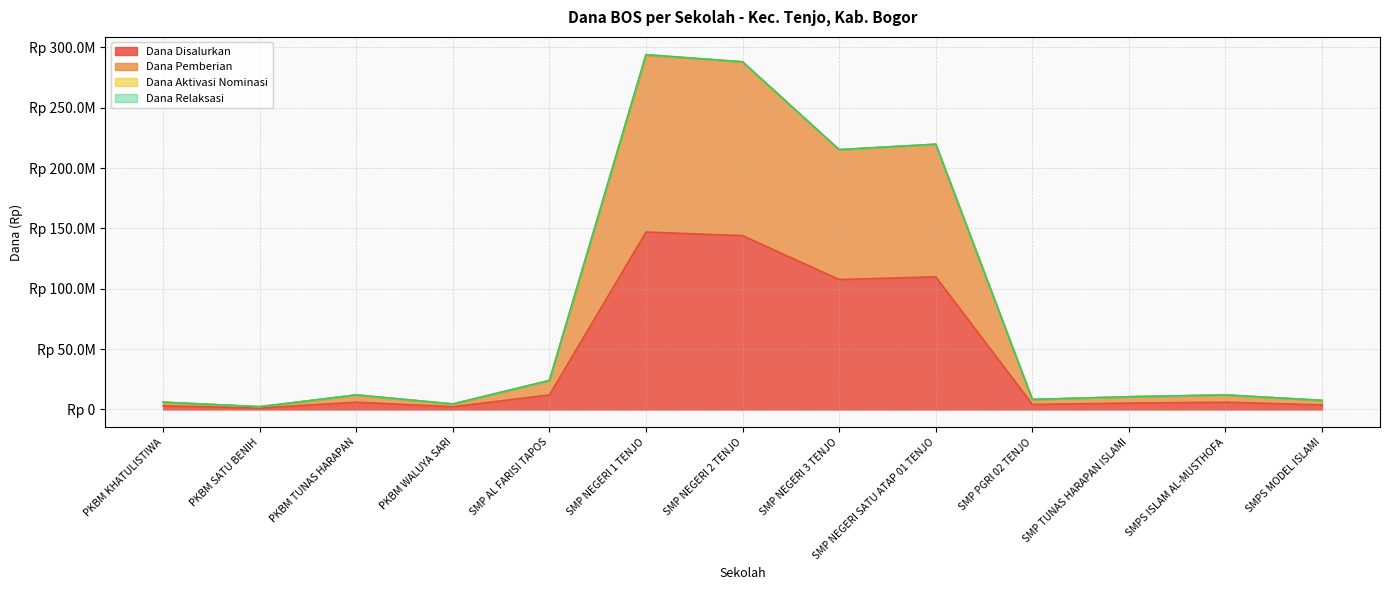

List the labels in order of Dana Disalurkan value, smallest first.

PKBM SATU BENIH, PKBM WALUYA SARI, PKBM KHATULISTIWA, SMPS MODEL ISLAMI, SMP PGRI 02 TENJO, SMP TUNAS HARAPAN ISLAMI, PKBM TUNAS HARAPAN, SMPS ISLAM AL-MUSTHOFA, SMP AL FARISI TAPOS, SMP NEGERI 3 TENJO, SMP NEGERI SATU ATAP 01 TENJO, SMP NEGERI 2 TENJO, SMP NEGERI 1 TENJO